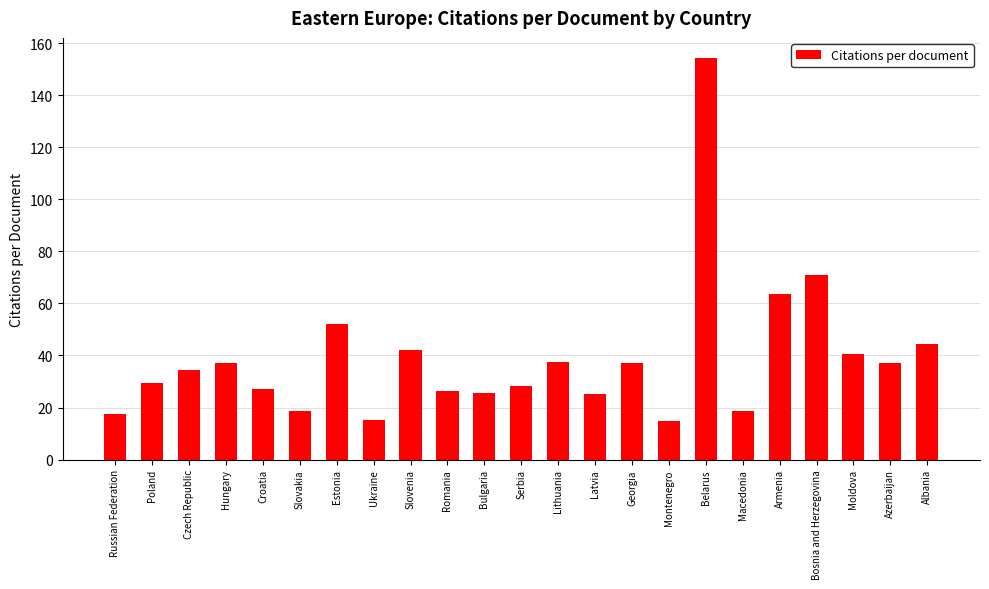

Is it true that the value at Russian Federation is 17.6?

True